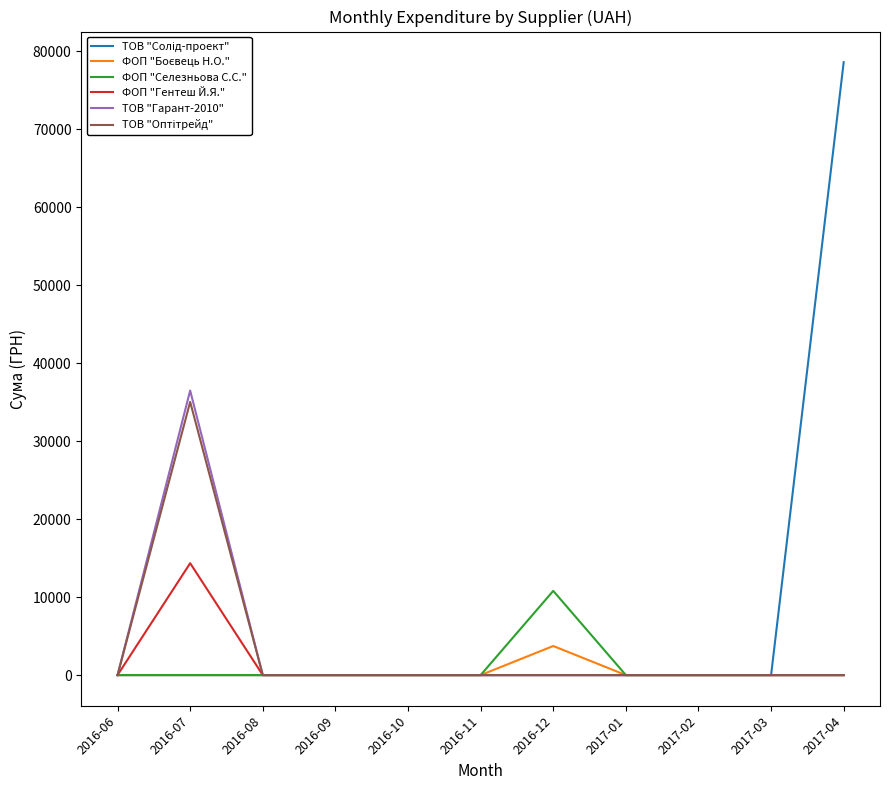

What is the maximum value shown in the chart?

78600